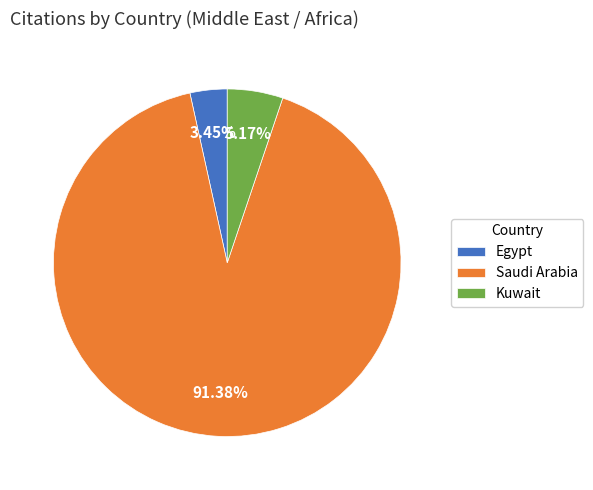

Combined, do Saudi Arabia and Egypt account for over 50%?

Yes